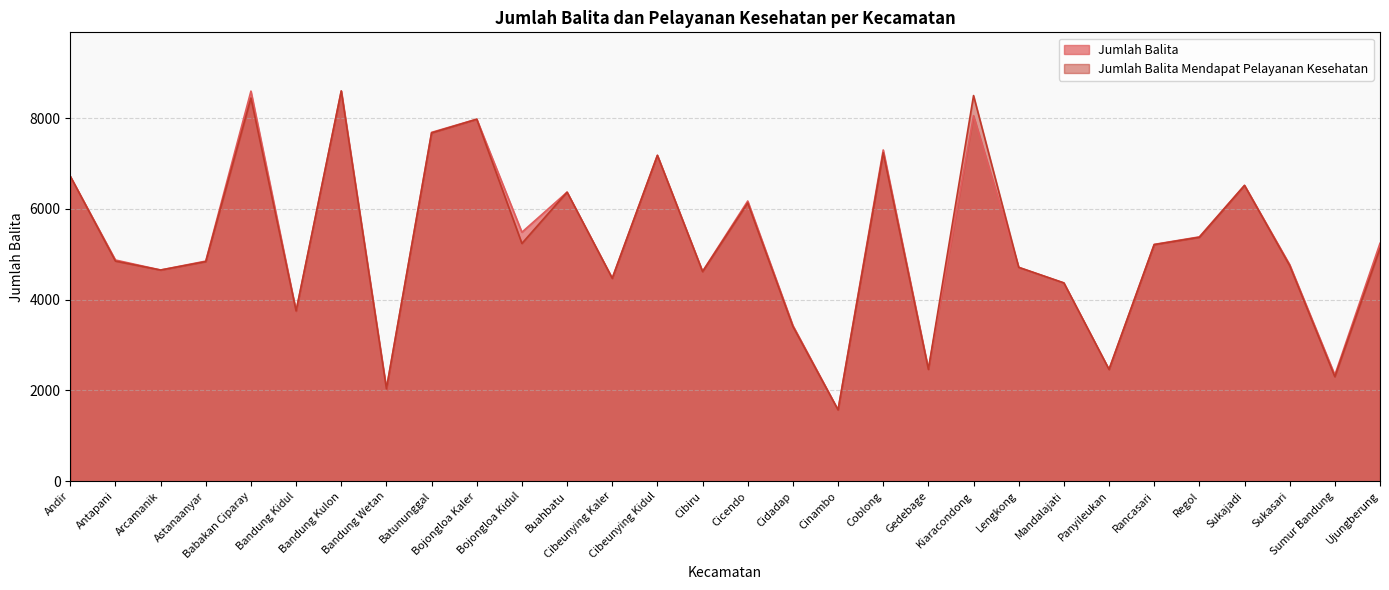

Reading left to right, extract all data points from this chart.

Jumlah Balita: Andir=6718	Antapani=4875	Arcamanik=4655	Astanaanyar=4851	Babakan Ciparay=8597	Bandung Kidul=3748	Bandung Kulon=8602	Bandung Wetan=2039	Batununggal=7688	Bojongloa Kaler=7979	Bojongloa Kidul=5488	Buahbatu=6370	Cibeunying Kaler=4474	Cibeunying Kidul=7183	Cibiru=4625	Cicendo=6175	Cidadap=3432	Cinambo=1572	Coblong=7300	Gedebage=2471	Kiaracondong=8057	Lengkong=4714	Mandalajati=4370	Panyileukan=2464	Rancasari=5219	Regol=5385	Sukajadi=6521	Sukasari=4773	Sumur Bandung=2341	Ujungberung=5243
Jumlah Balita Mendapat Pelayanan Kesehatan: Andir=6721	Antapani=4851	Arcamanik=4654	Astanaanyar=4840	Babakan Ciparay=8445	Bandung Kidul=3752	Bandung Kulon=8598	Bandung Wetan=2038	Batununggal=7676	Bojongloa Kaler=7977	Bojongloa Kidul=5240	Buahbatu=6370	Cibeunying Kaler=4471	Cibeunying Kidul=7180	Cibiru=4619	Cicendo=6133	Cidadap=3411	Cinambo=1571	Coblong=7238	Gedebage=2465	Kiaracondong=8499	Lengkong=4713	Mandalajati=4370	Panyileukan=2463	Rancasari=5214	Regol=5376	Sukajadi=6518	Sukasari=4751	Sumur Bandung=2303	Ujungberung=5133